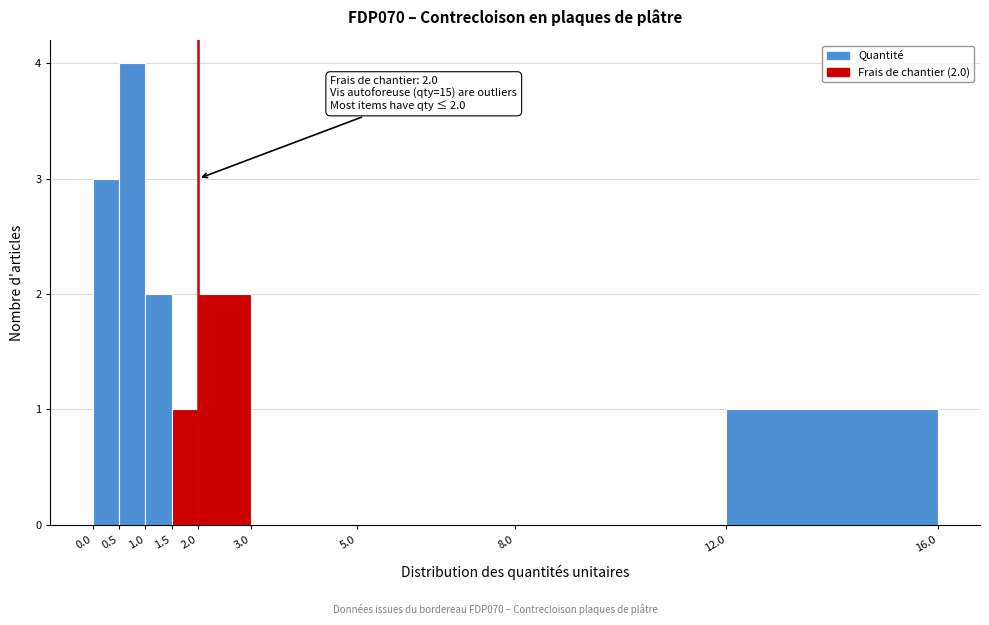

Which range on the x-axis has the tallest bar?

0.5 to 1.0